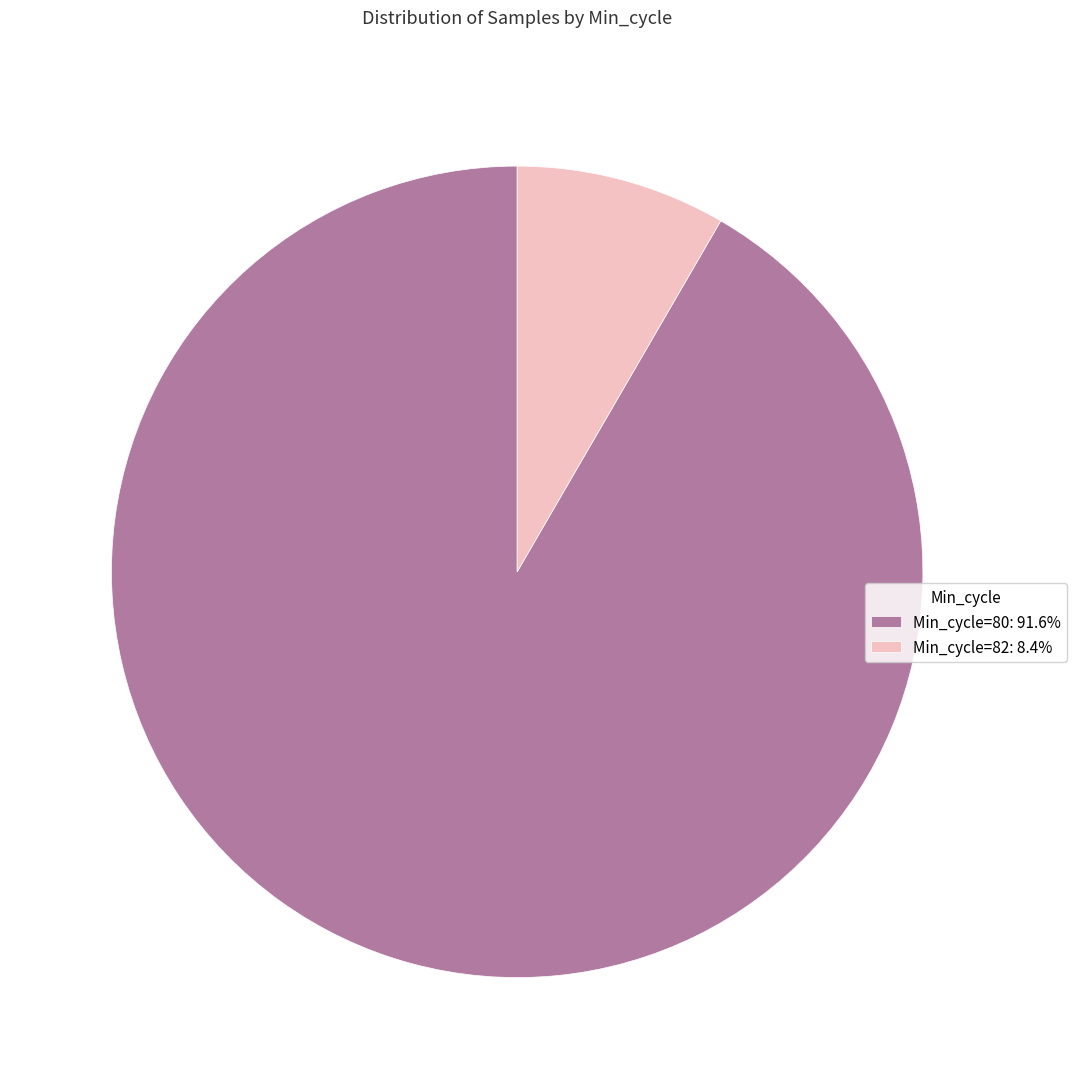

Does any single category account for the majority?

Yes